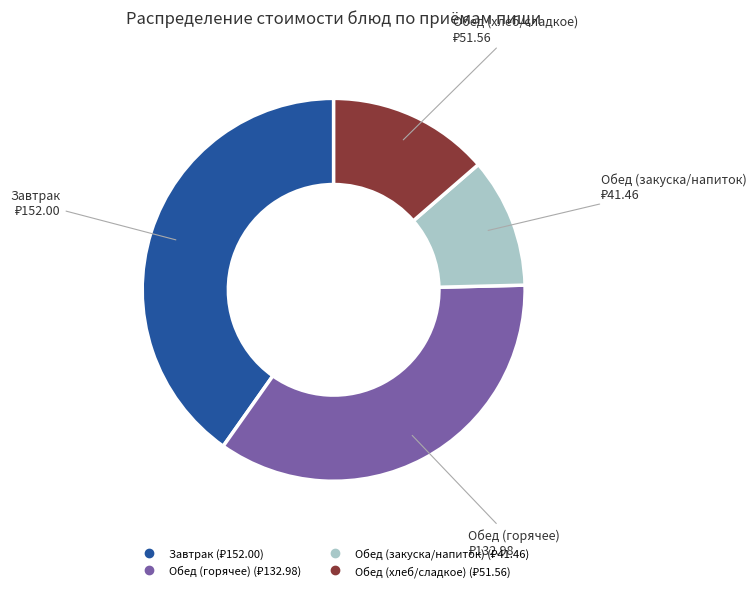

Is there a majority slice in this chart?

No